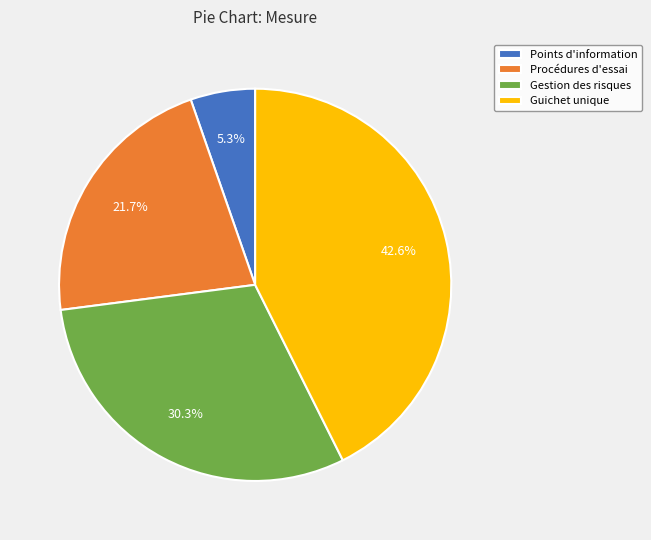

Is there any slice that represents more than half of the pie?

No